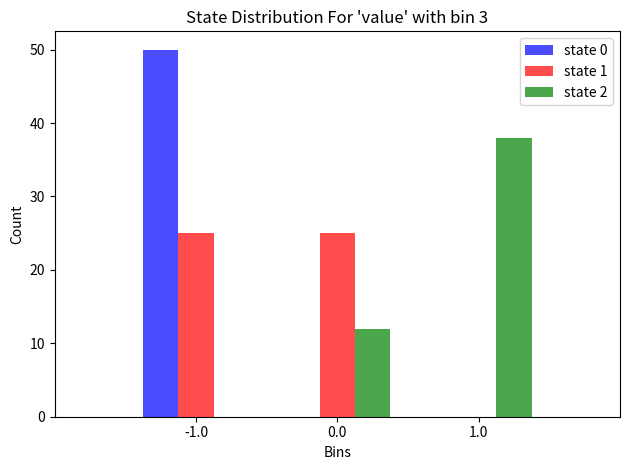

Reading left to right, what are all the values shown in this chart?

state 0: -1.0=50	0.0=0	1.0=0
state 1: -1.0=25	0.0=25	1.0=0
state 2: -1.0=0	0.0=12	1.0=38